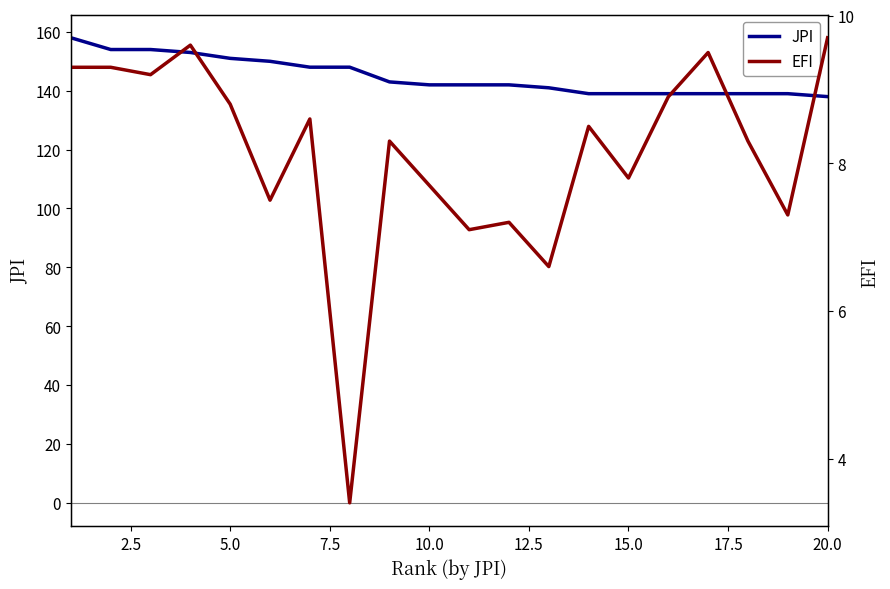

What is the maximum value for EFI?

9.7